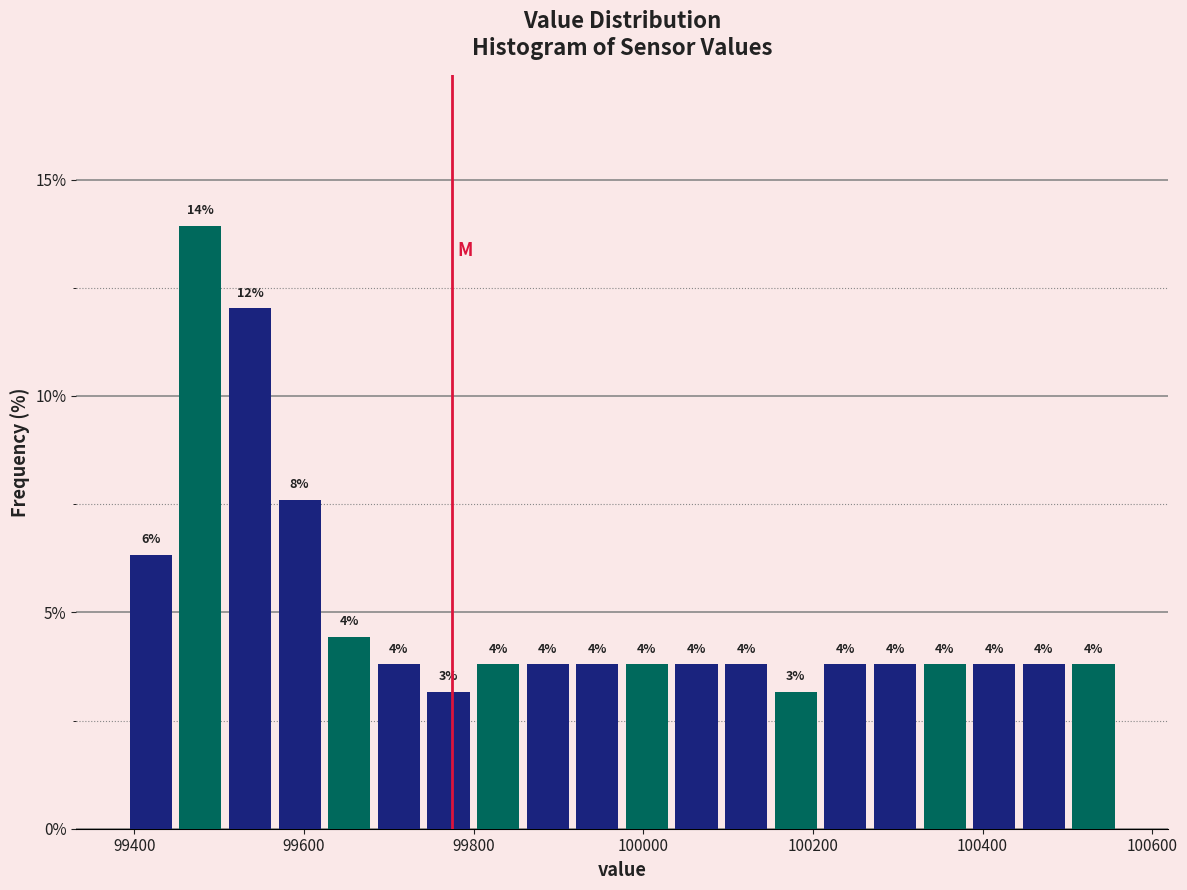

Read against the x-axis, roughly where is the centre of the tallest bar?

99480